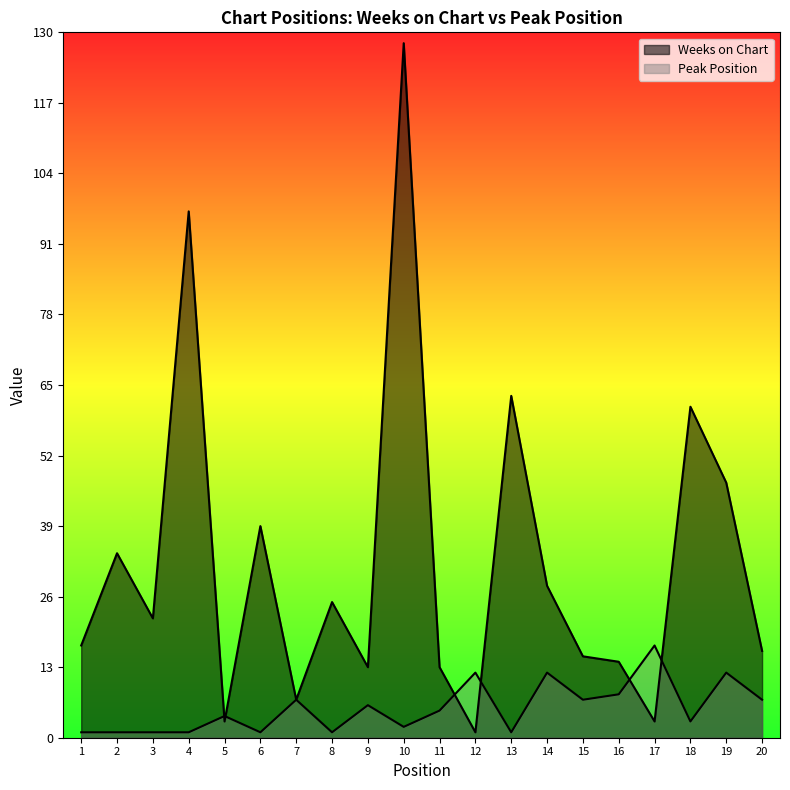

What is the value of the Peak Position point at the 18th from the left?

3